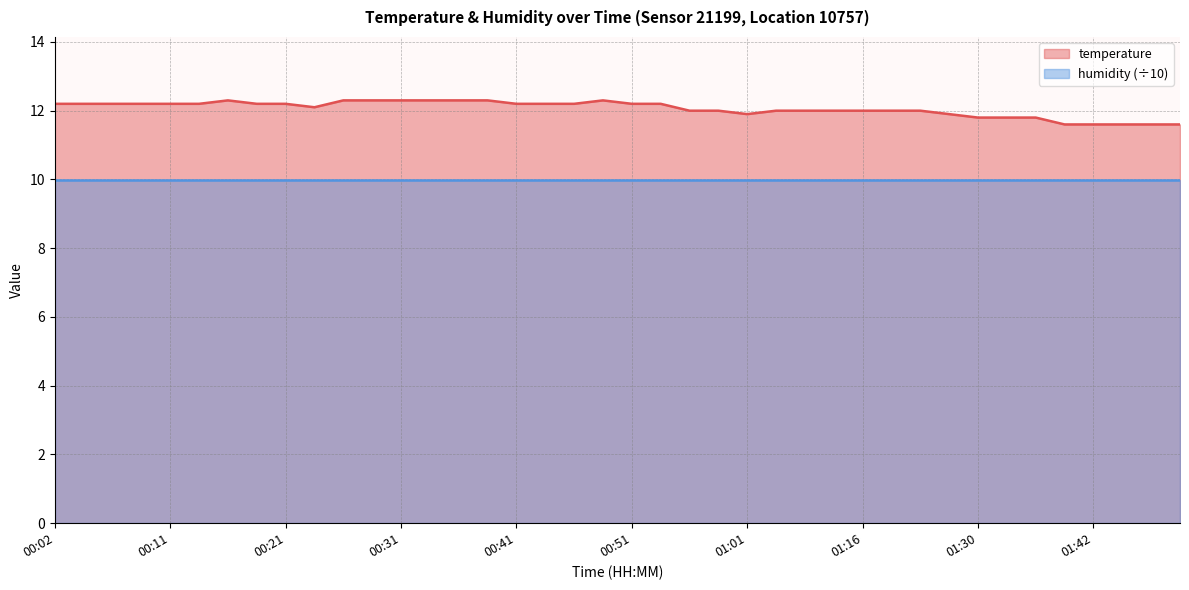

Where is the first local maximum?

00:16